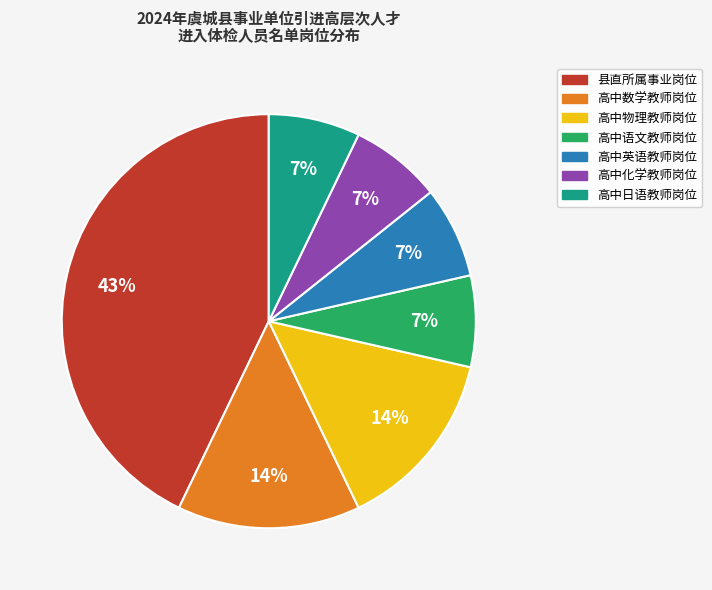

Which has a higher value, 高中化学教师岗位 or 县直所属事业岗位?

县直所属事业岗位